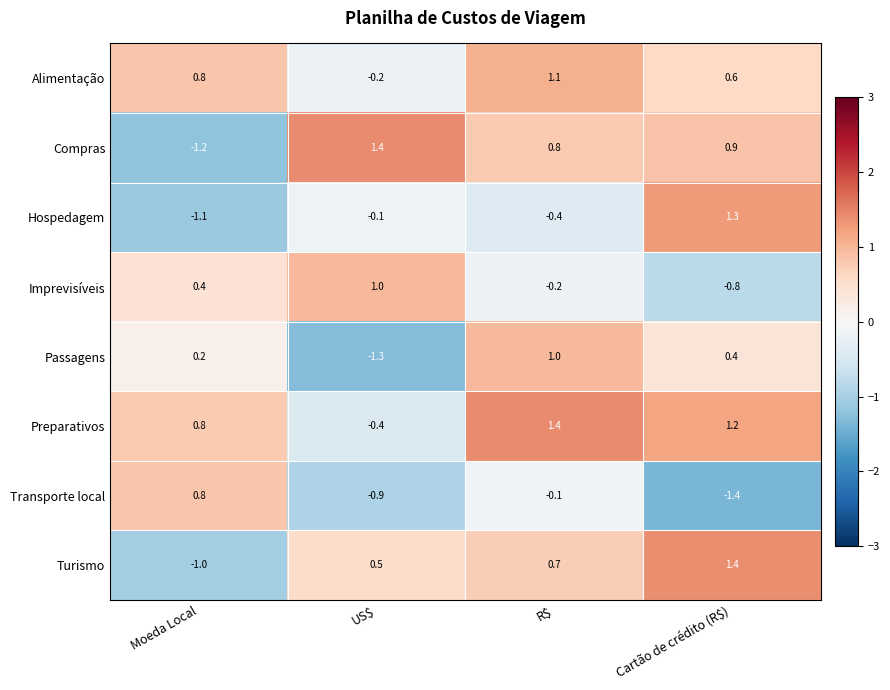

Which series has the widest spread of values?

Compras